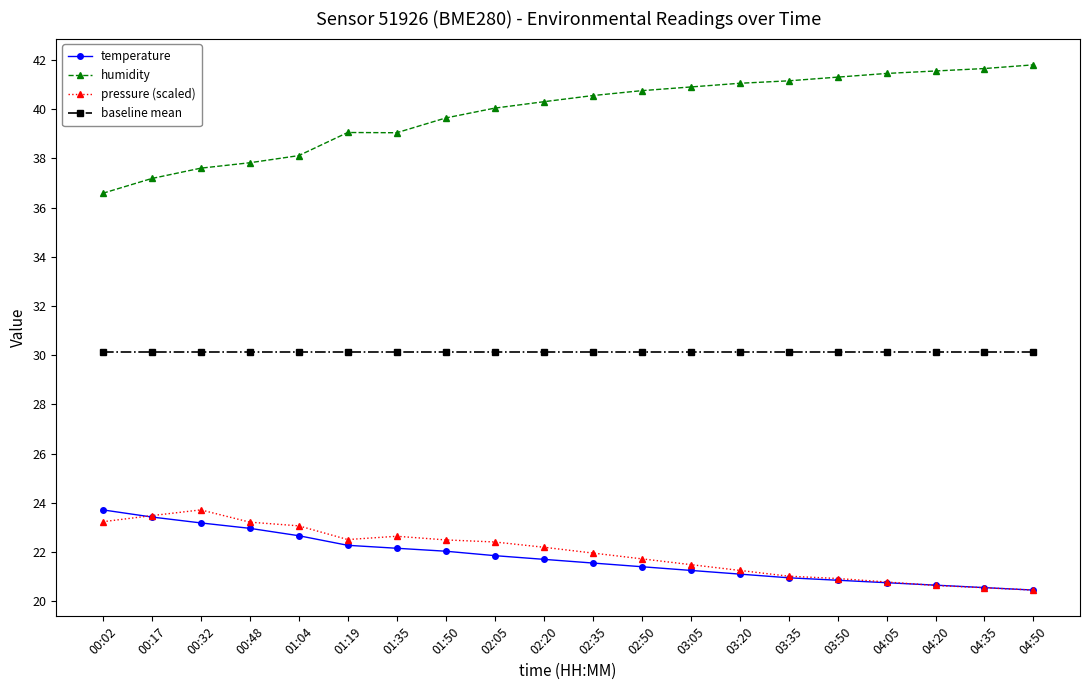

Which series changed the most between 00:17 and 02:50?

humidity